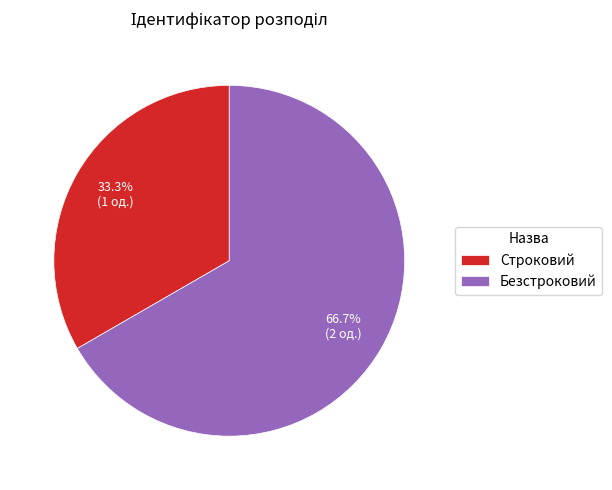

To the nearest percent, what is the average slice percentage?

50%